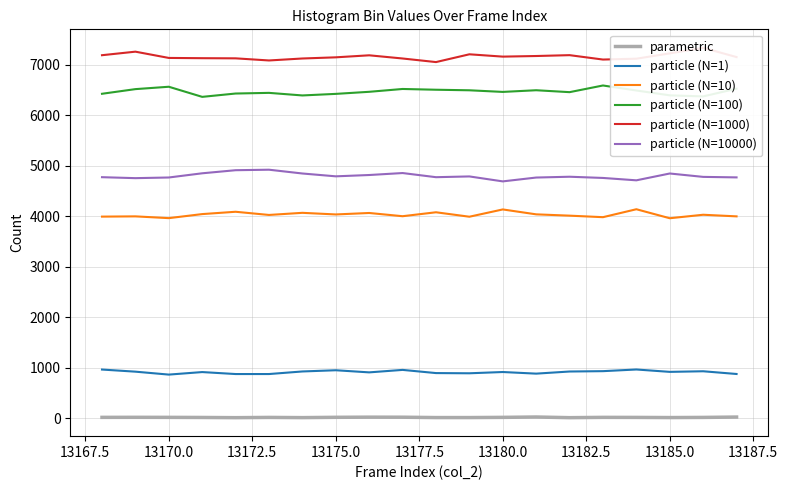

True or false: particle (N=10) and particle (N=1) intersect in this chart.

False